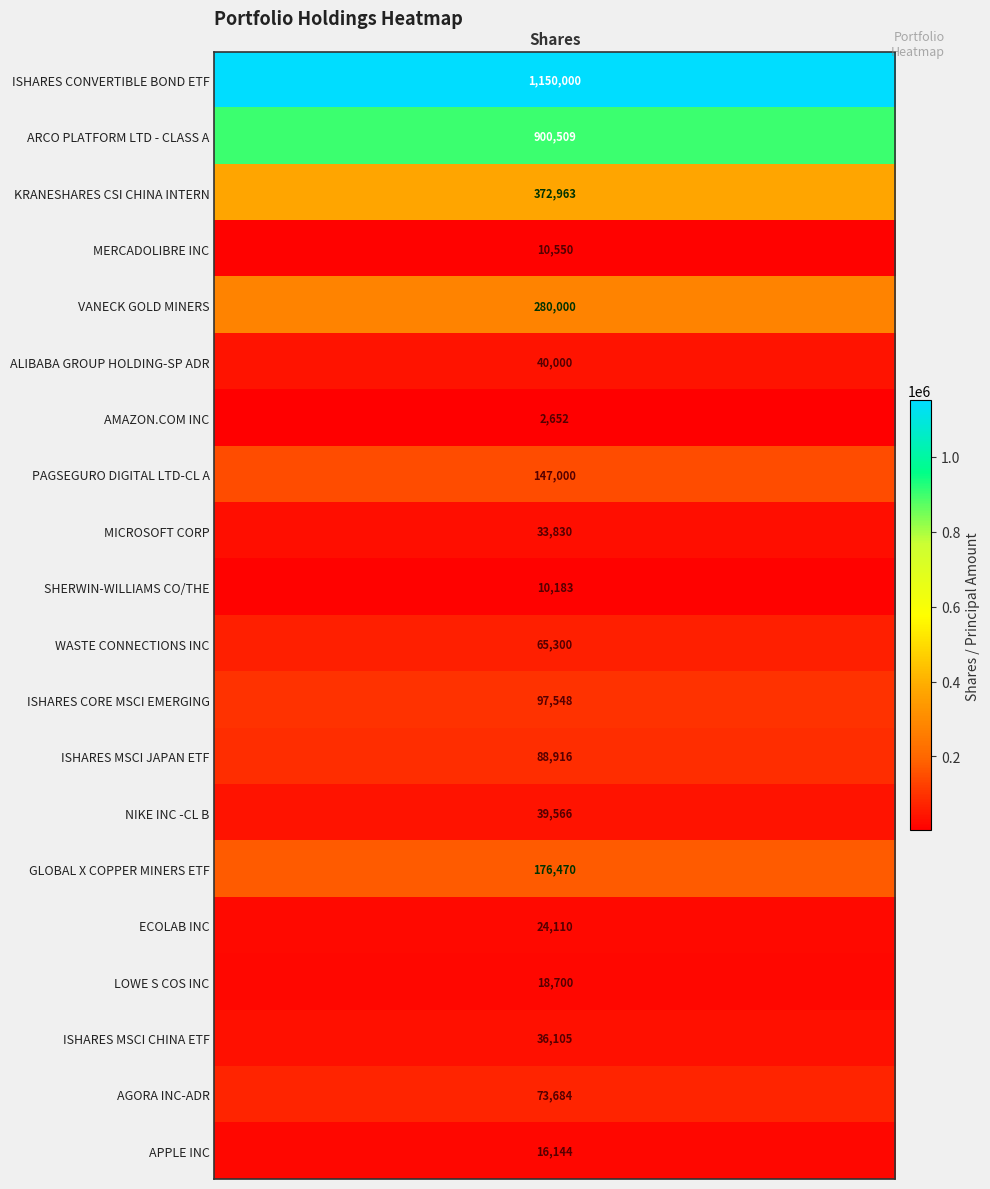

What is the sum of all values?

3584230